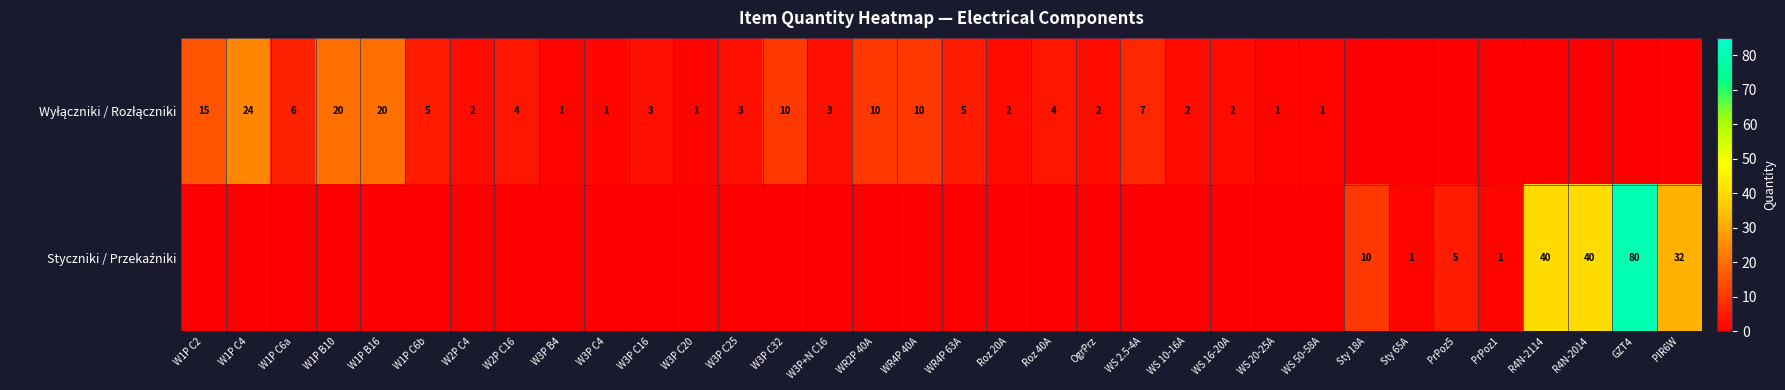

At which label is Wyłączniki / Rozłączniki closest to 12?

W3P C32